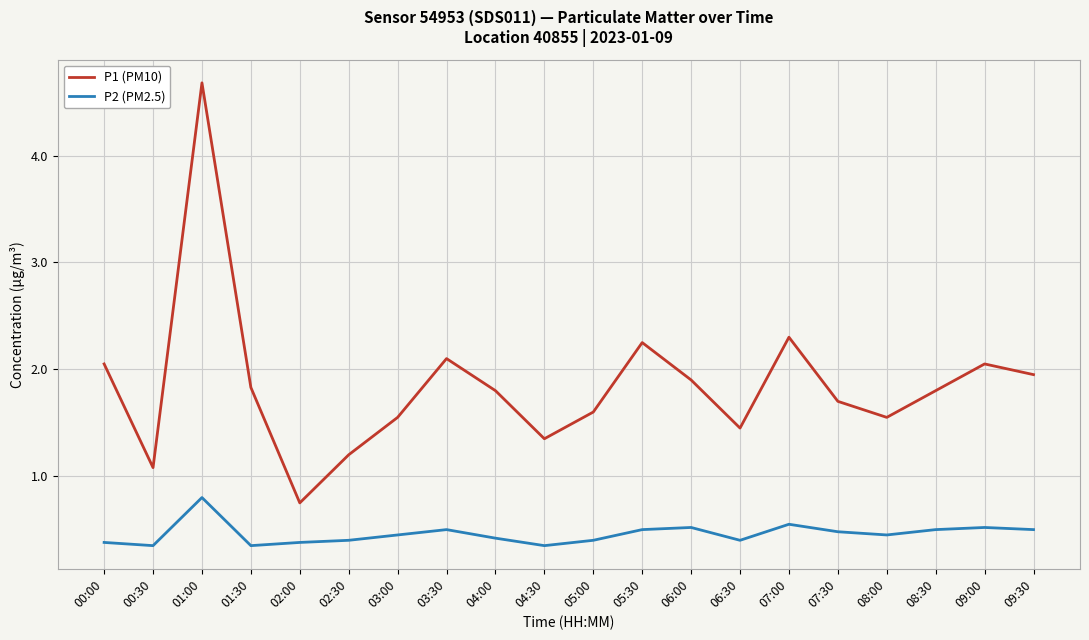

How many categories are shown in the chart?

20